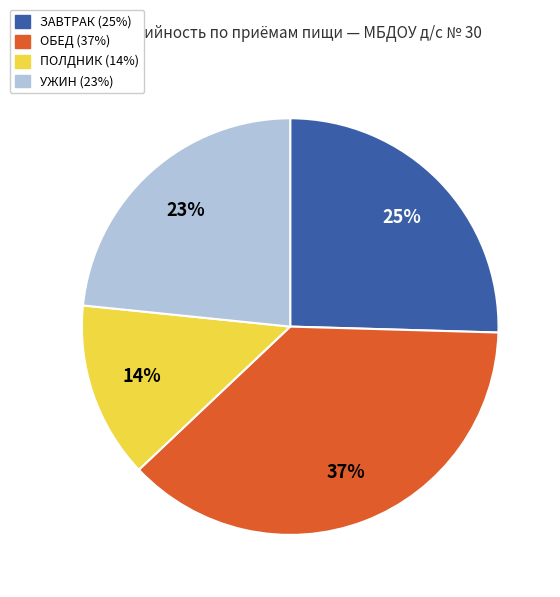

Is there any slice that represents more than half of the pie?

No